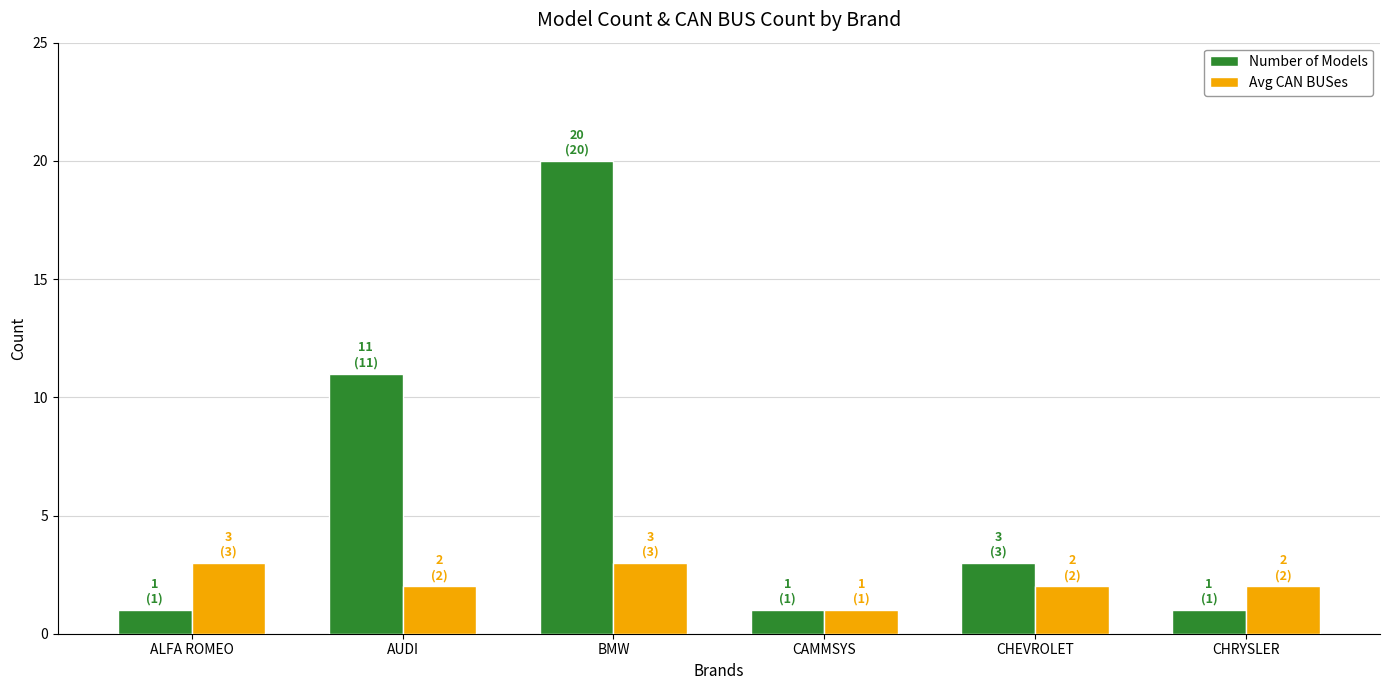

Does the chart contain any negative values?

No